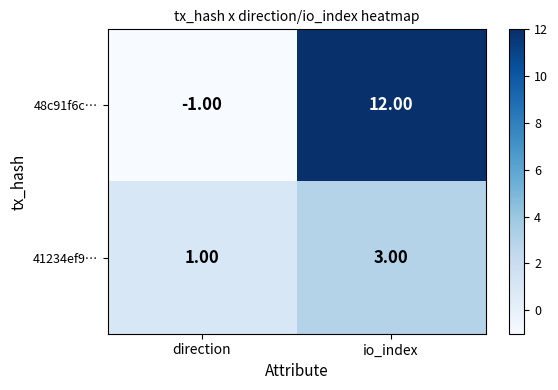

What is the minimum value shown in the chart?

-1